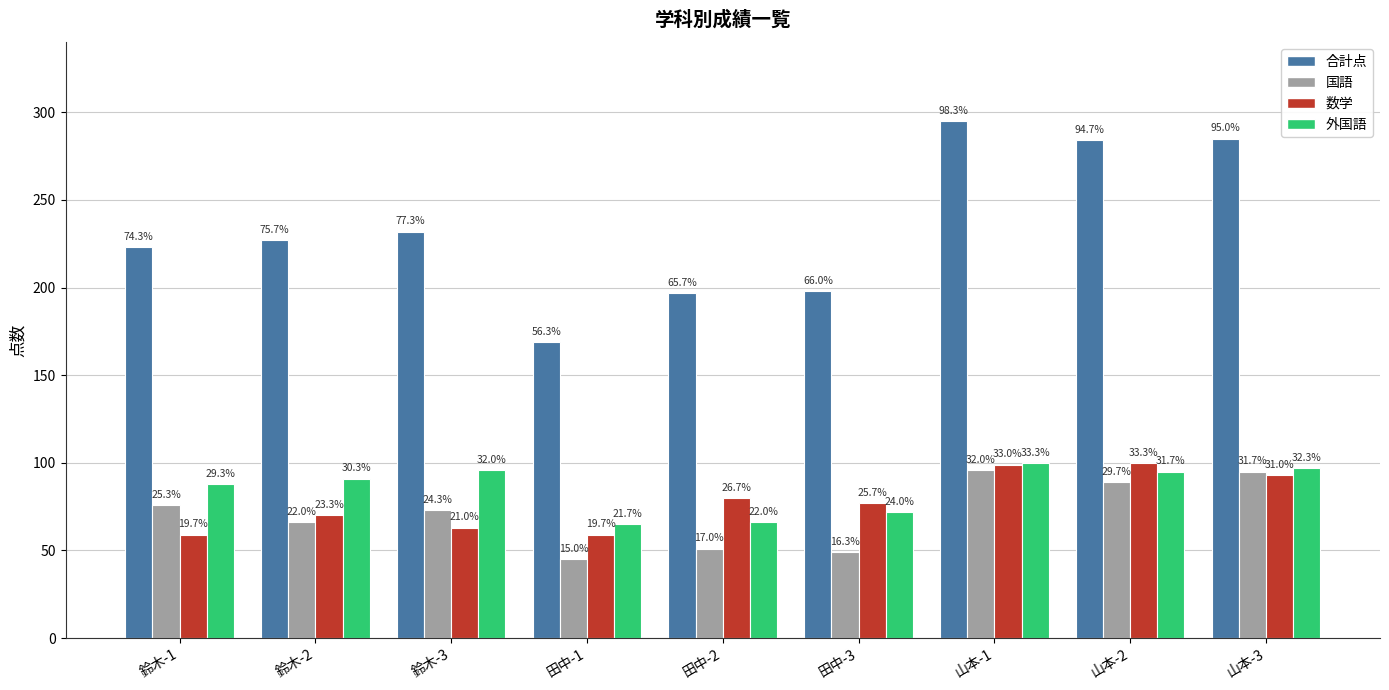

How many bars are there in total?

36